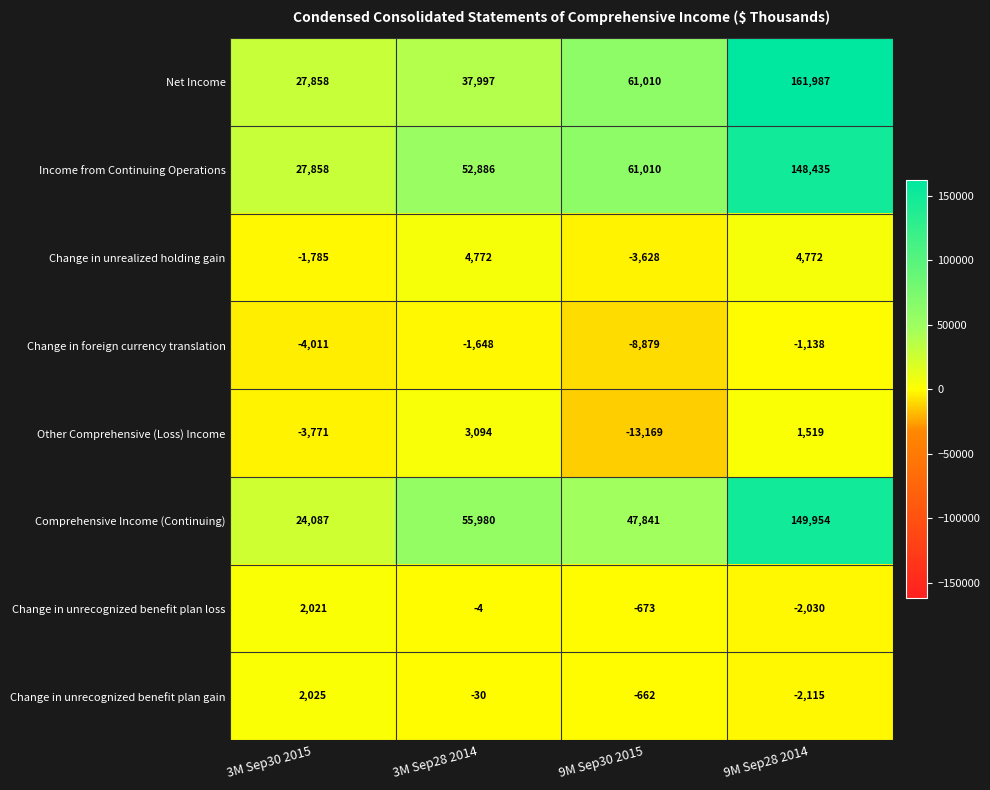

Rank the series by their maximum value, from highest to lowest.

Net Income, Comprehensive Income (Continuing), Income from Continuing Operations, Change in unrealized holding gain, Other Comprehensive (Loss) Income, Change in unrecognized benefit plan gain, Change in unrecognized benefit plan loss, Change in foreign currency translation